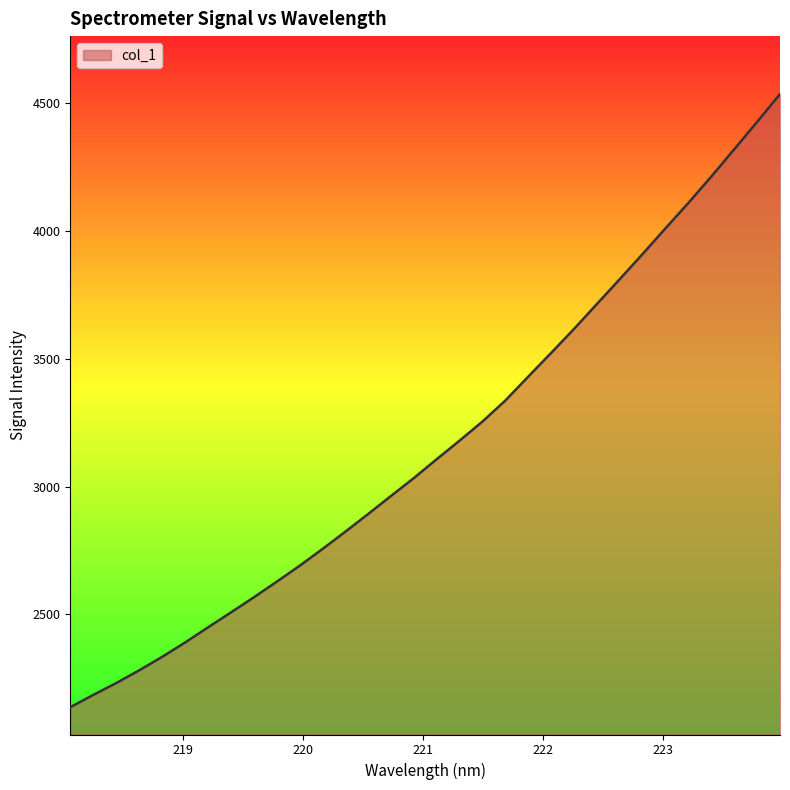

What is the difference between the maximum and minimum values?

2398.2